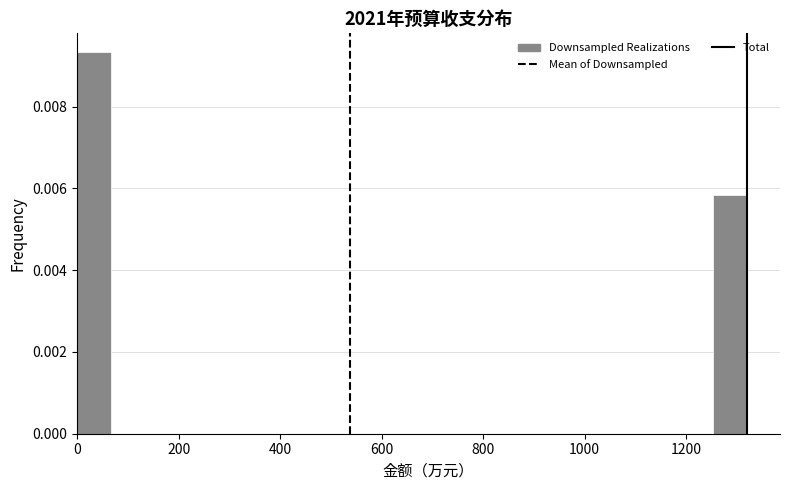

Read against the x-axis, roughly where is the centre of the tallest bar?

40